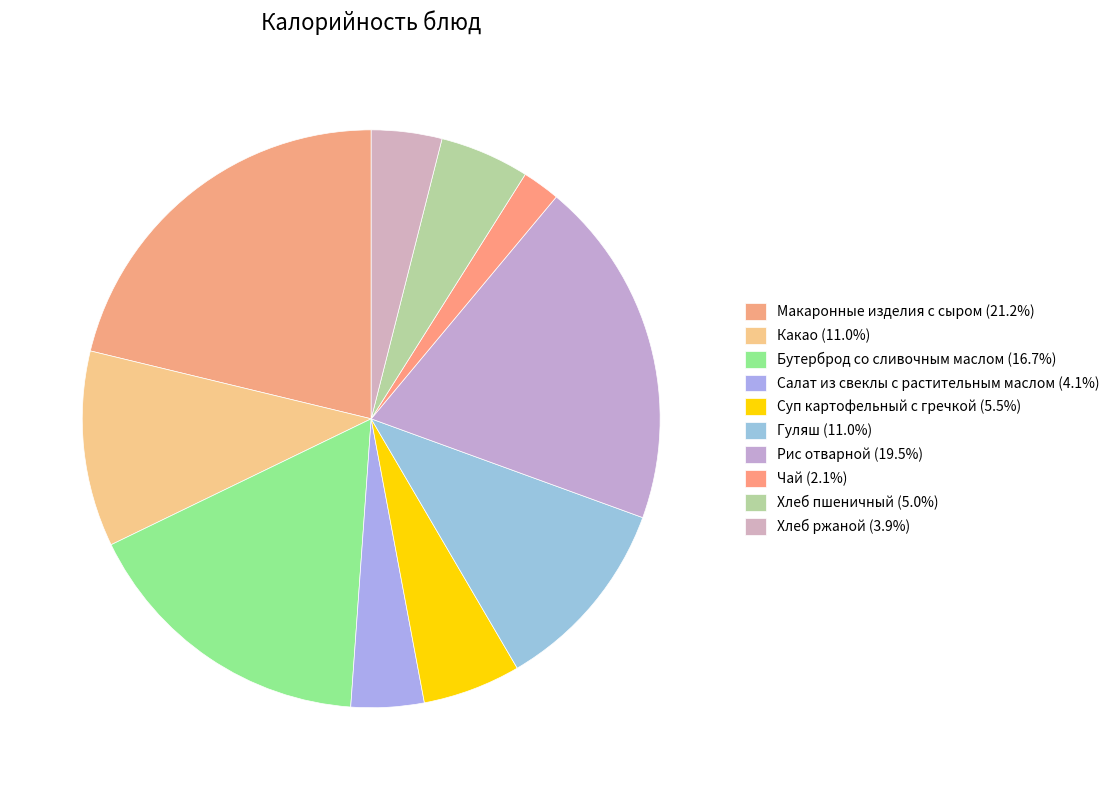

The Суп картофельный с гречкой slice represents 5% of the pie. True or false?

True